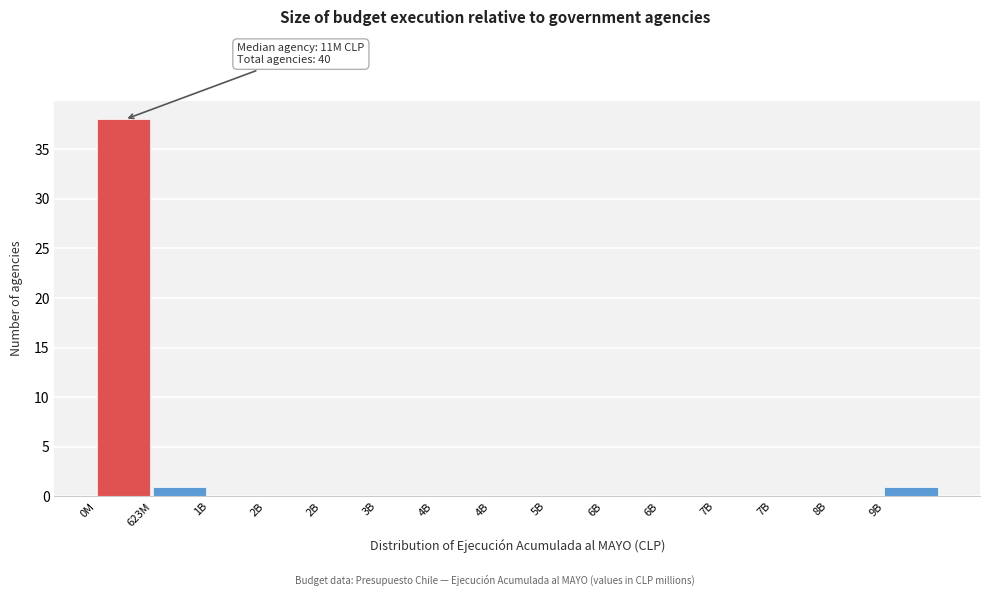

Are the bars horizontal?

No